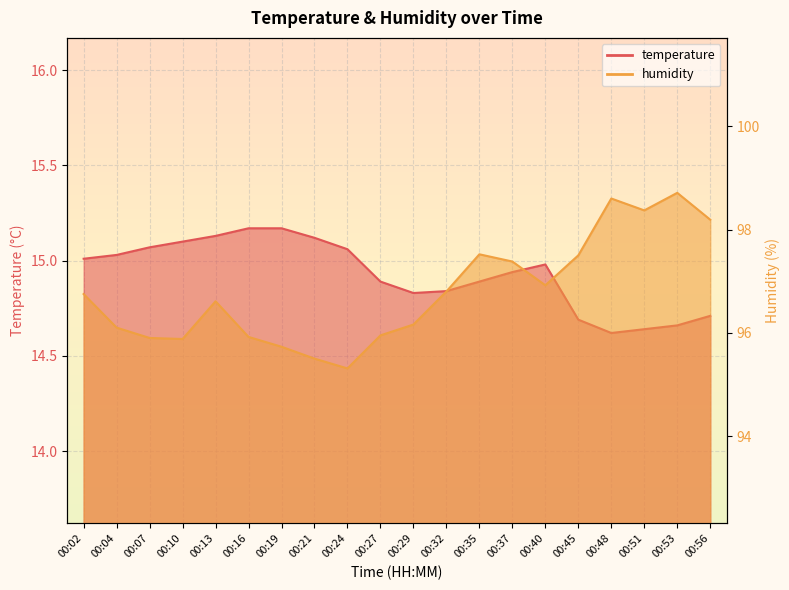

Reading right to left, what are all the values shown in this chart?

temperature: 00:56=14.7	00:53=14.7	00:51=14.6	00:48=14.6	00:45=14.7	00:40=15.0	00:37=14.9	00:35=14.9	00:32=14.8	00:29=14.8	00:27=14.9	00:24=15.1	00:21=15.1	00:19=15.2	00:16=15.2	00:13=15.1	00:10=15.1	00:07=15.1	00:04=15.0	00:02=15.0
humidity: 00:56=98.2	00:53=98.7	00:51=98.4	00:48=98.6	00:45=97.5	00:40=96.9	00:37=97.4	00:35=97.5	00:32=96.8	00:29=96.2	00:27=96.0	00:24=95.3	00:21=95.5	00:19=95.7	00:16=95.9	00:13=96.6	00:10=95.9	00:07=95.9	00:04=96.1	00:02=96.8